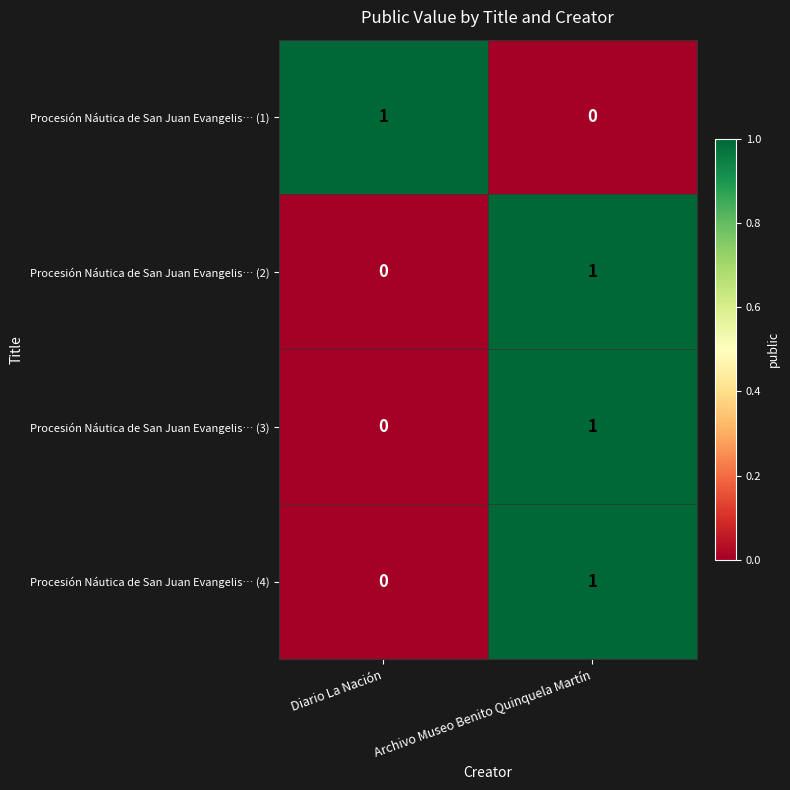

List the labels in order of Procesión Náutica de San Juan Evangelis… (3) value, largest first.

Archivo Museo Benito Quinquela Martín, Diario La Nación